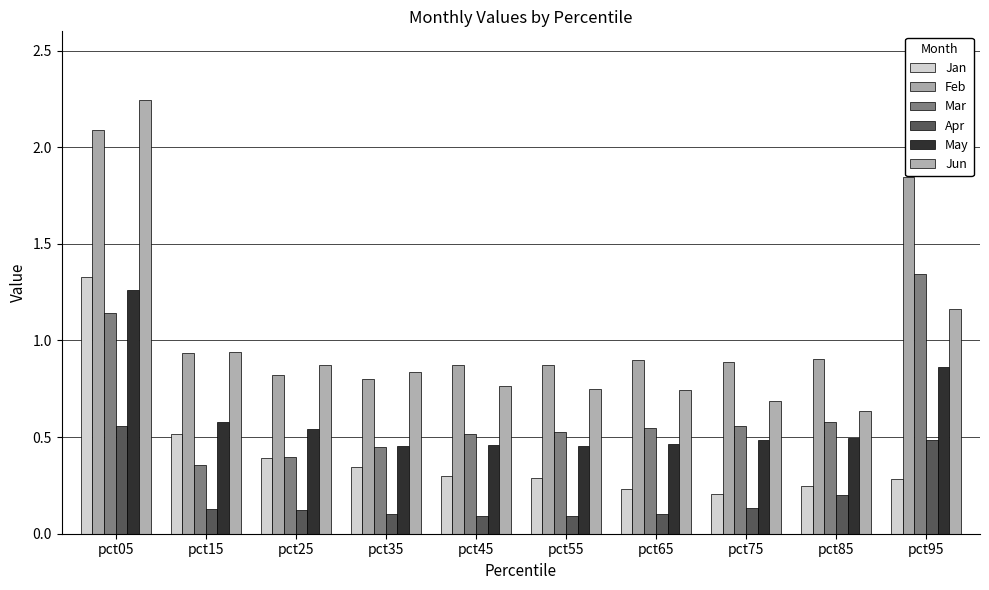

The Jun series shows 1.1 at pct35. True or false?

False